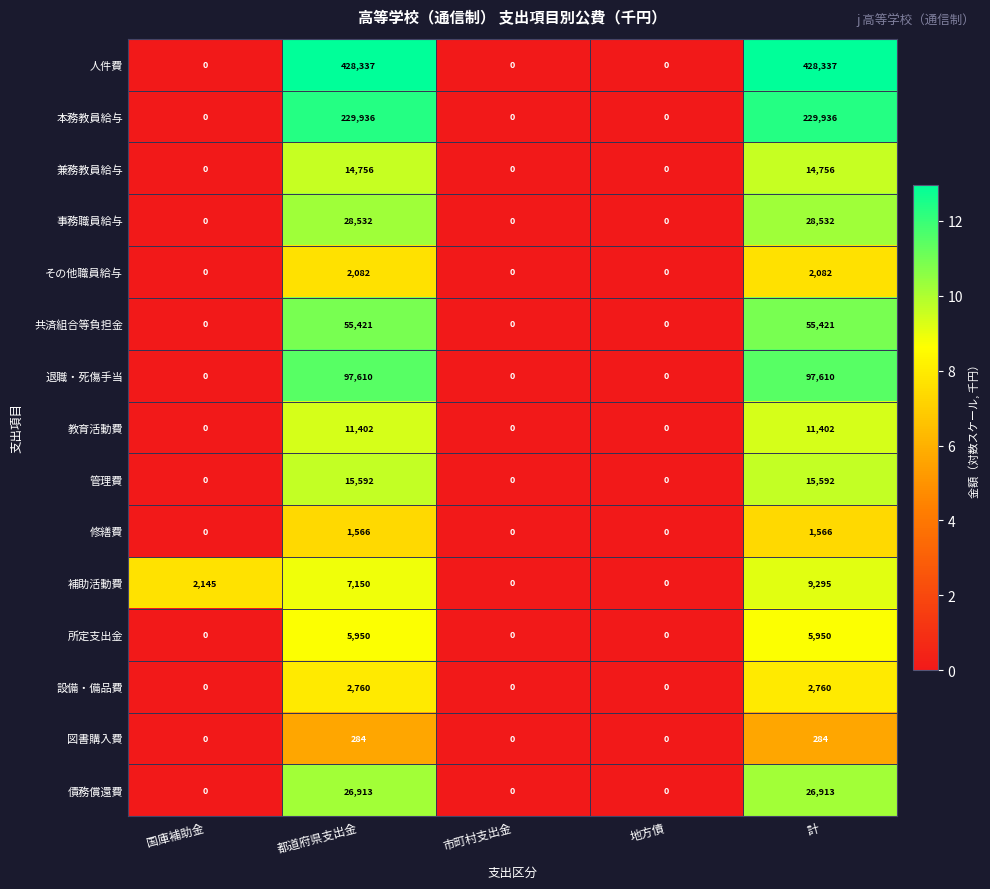

Count the number of data series in this chart.

15